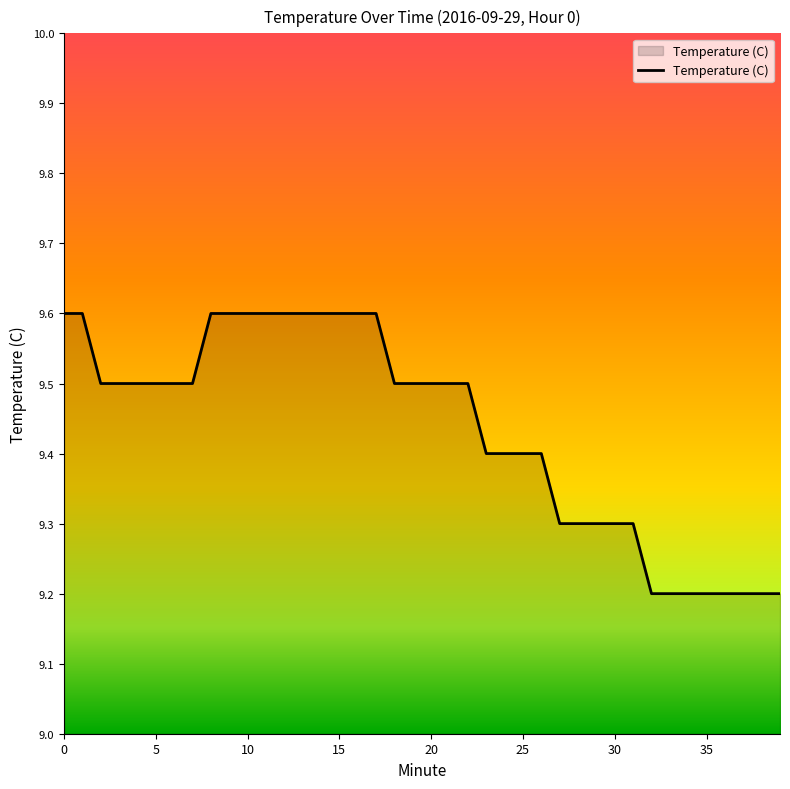

What is the difference between the maximum and minimum values?

0.4